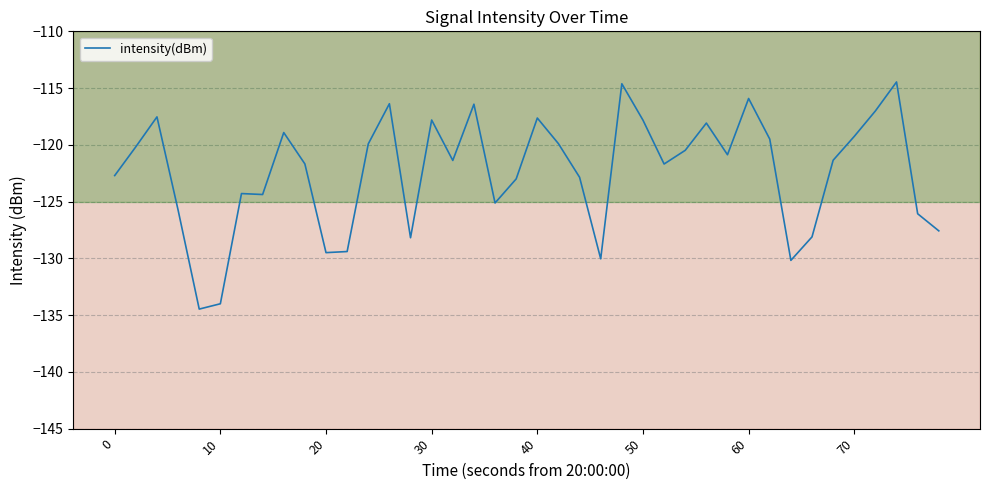

What is the difference between the maximum and minimum values?

20.0